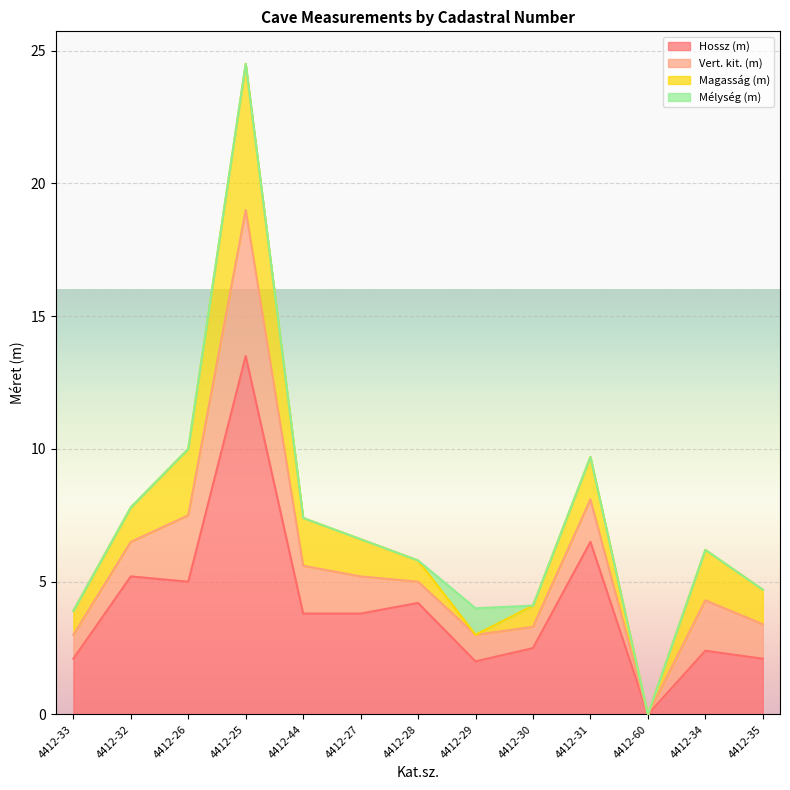

Rank the series at 4412-29 from lowest to highest value.

Magasság (m), Vert. kit. (m), Mélység (m), Hossz (m)